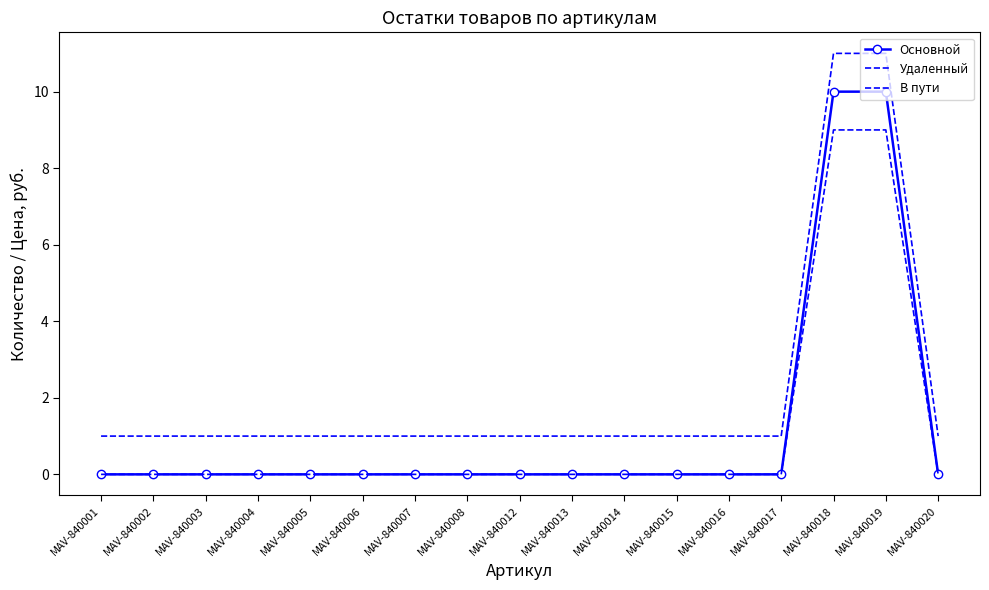

True or false: Основной has a value of -6 at MAV-840005.

False